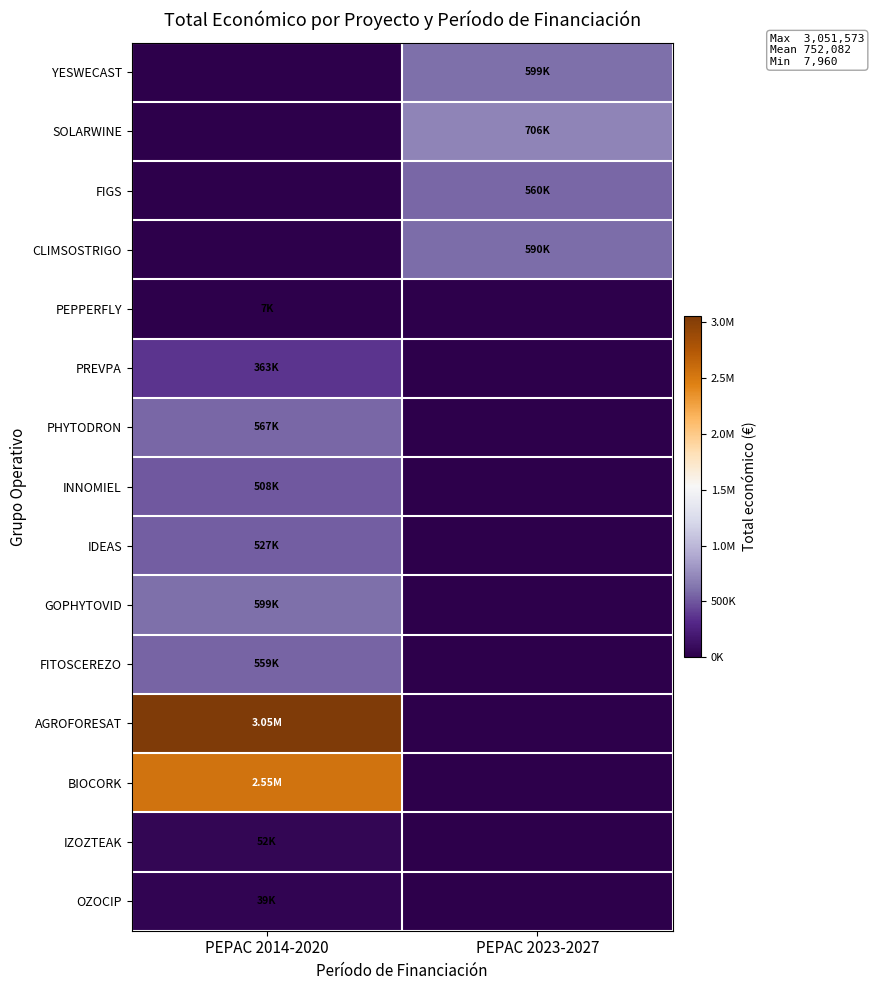

Which label corresponds to the largest value in the chart?

PEPAC 2014-2020